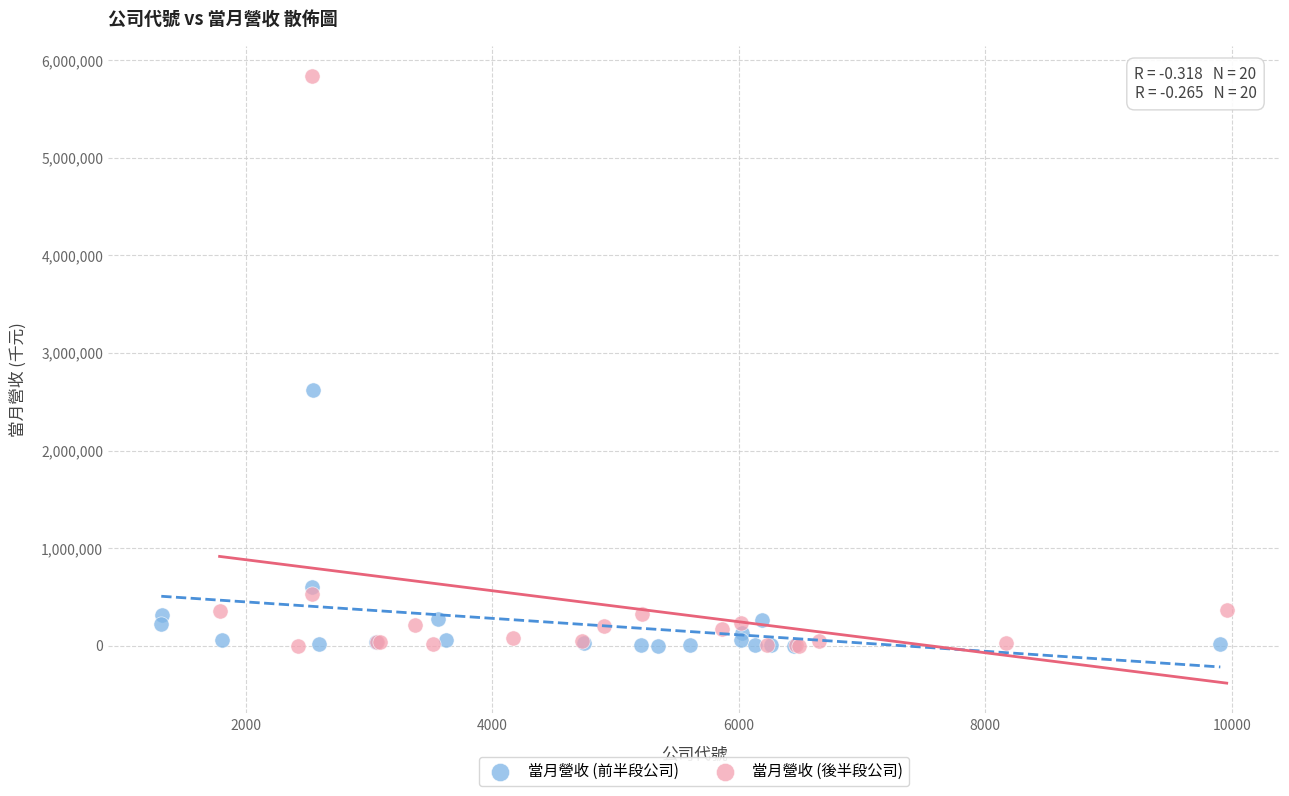

Which series has the widest spread of Y values?

當月營收 (後半段公司)